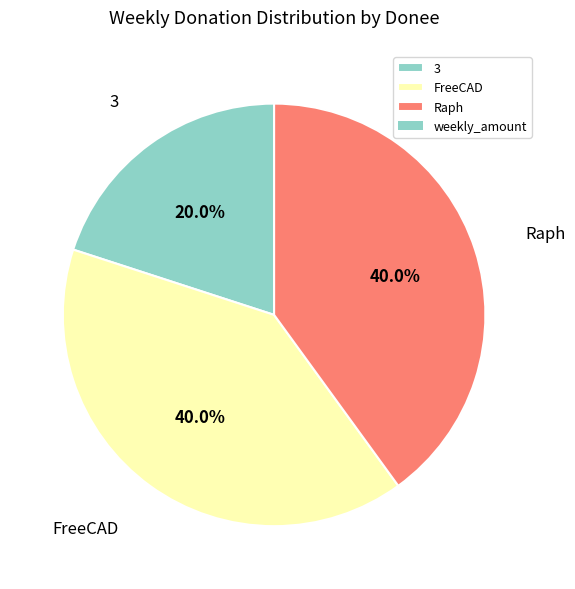

Is the sum of Raph and FreeCAD greater than half?

Yes